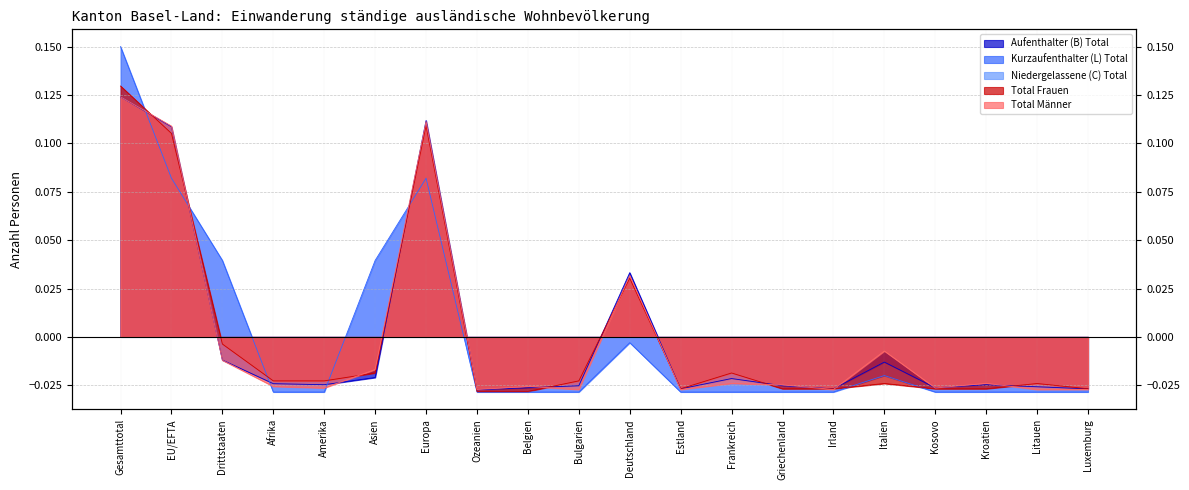

How many values in the Total Frauen series are below 0?

16